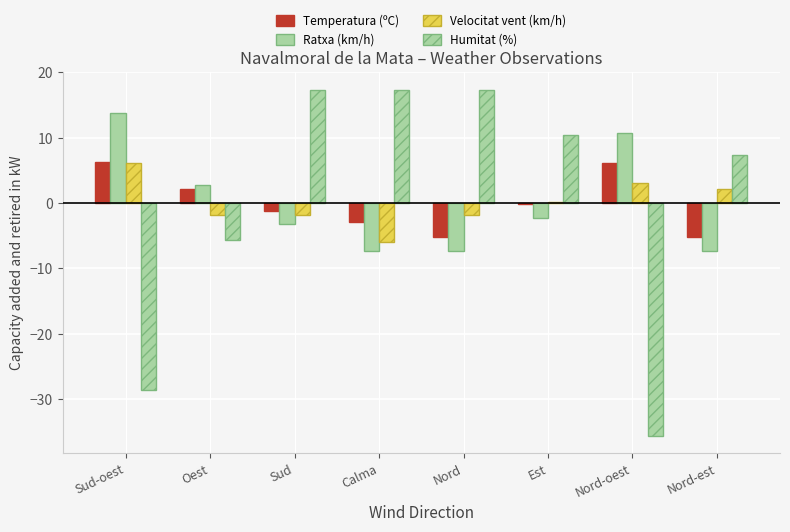

How many positive values does the Ratxa (km/h) series have?

3